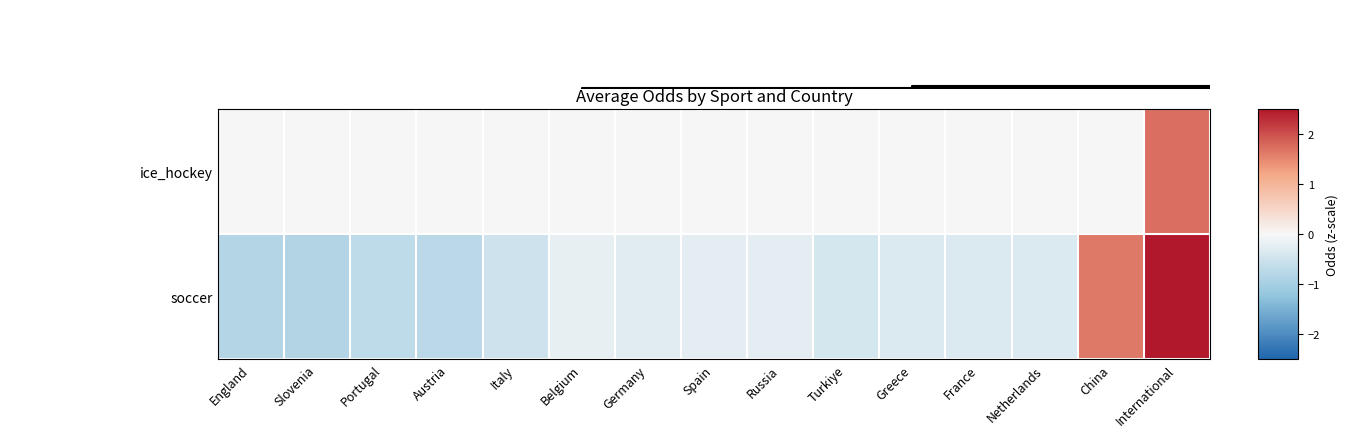

Reading left to right, what are all the values shown in this chart?

ice_hockey: England=0.0	Slovenia=0.0	Portugal=0.0	Austria=0.0	Italy=0.0	Belgium=0.0	Germany=0.0	Spain=0.0	Russia=0.0	Turkiye=0.0	Greece=0.0	France=0.0	Netherlands=0.0	China=0.0	International=1.7
soccer: England=-0.8	Slovenia=-0.9	Portugal=-0.7	Austria=-0.8	Italy=-0.5	Belgium=-0.2	Germany=-0.3	Spain=-0.2	Russia=-0.2	Turkiye=-0.4	Greece=-0.3	France=-0.3	Netherlands=-0.3	China=1.6	International=2.6